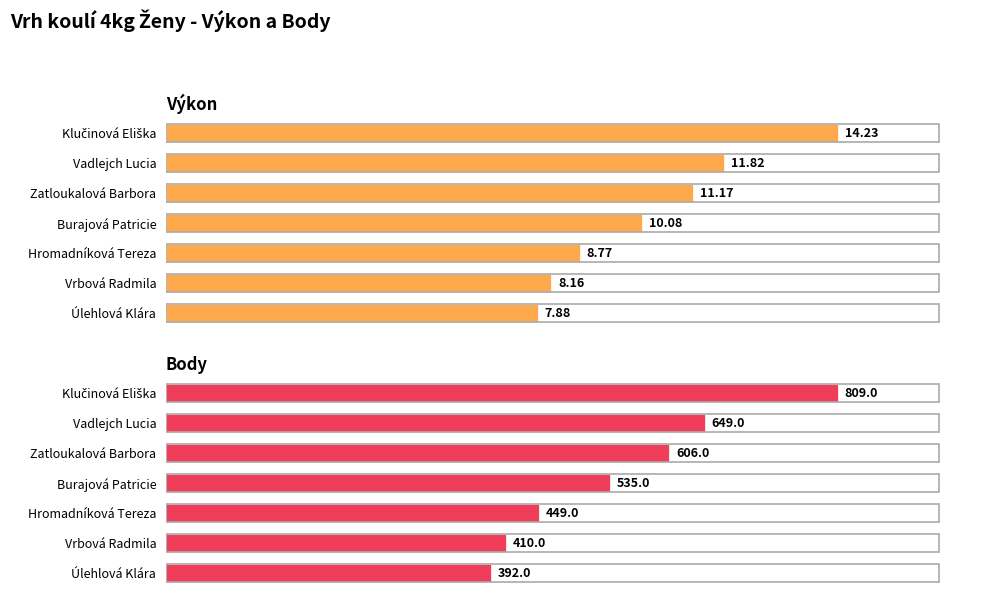

The value of Výkon at Zatloukalová Barbora is 15.2. True or false?

False